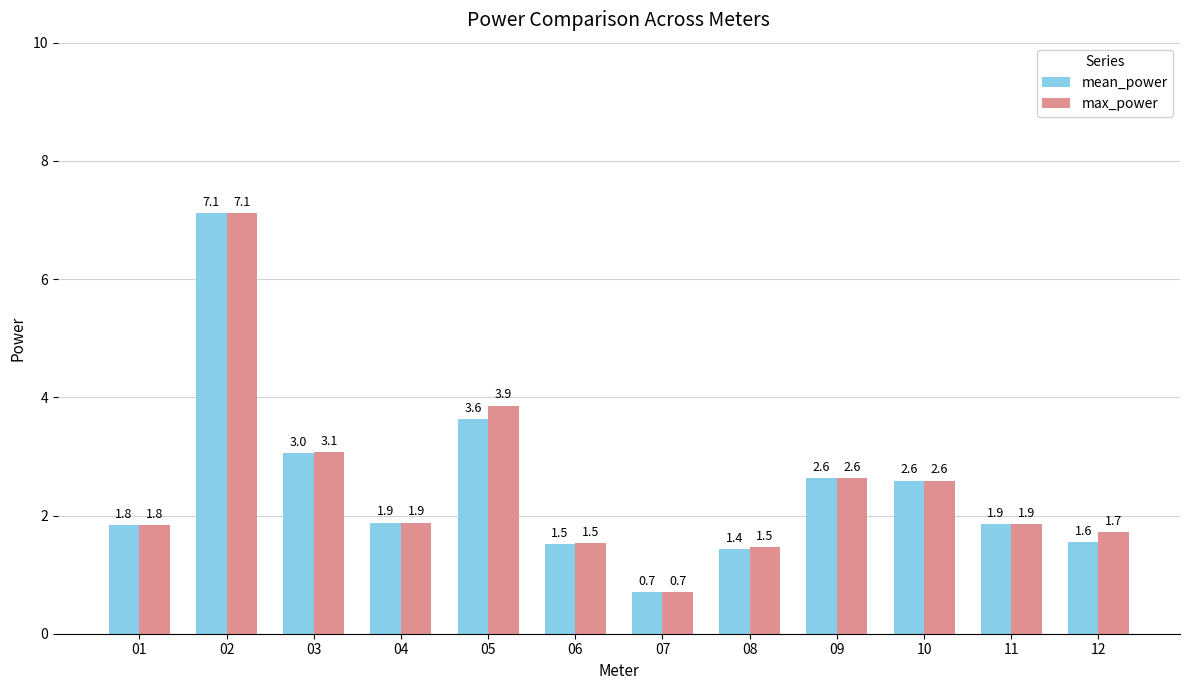

What is the average value of the mean_power series?

2.5